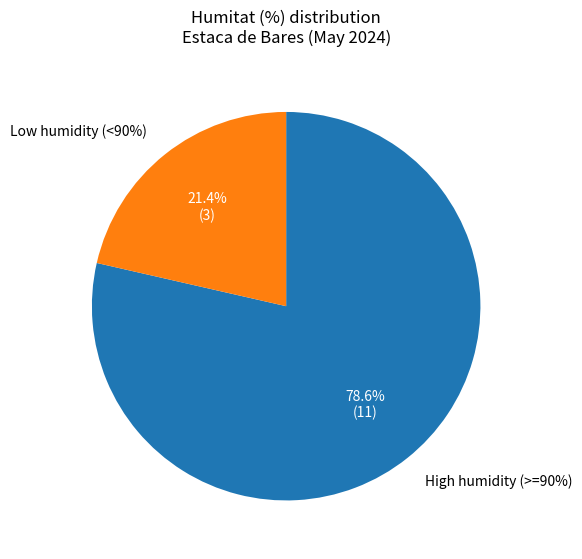

Is there any slice that represents more than half of the pie?

Yes